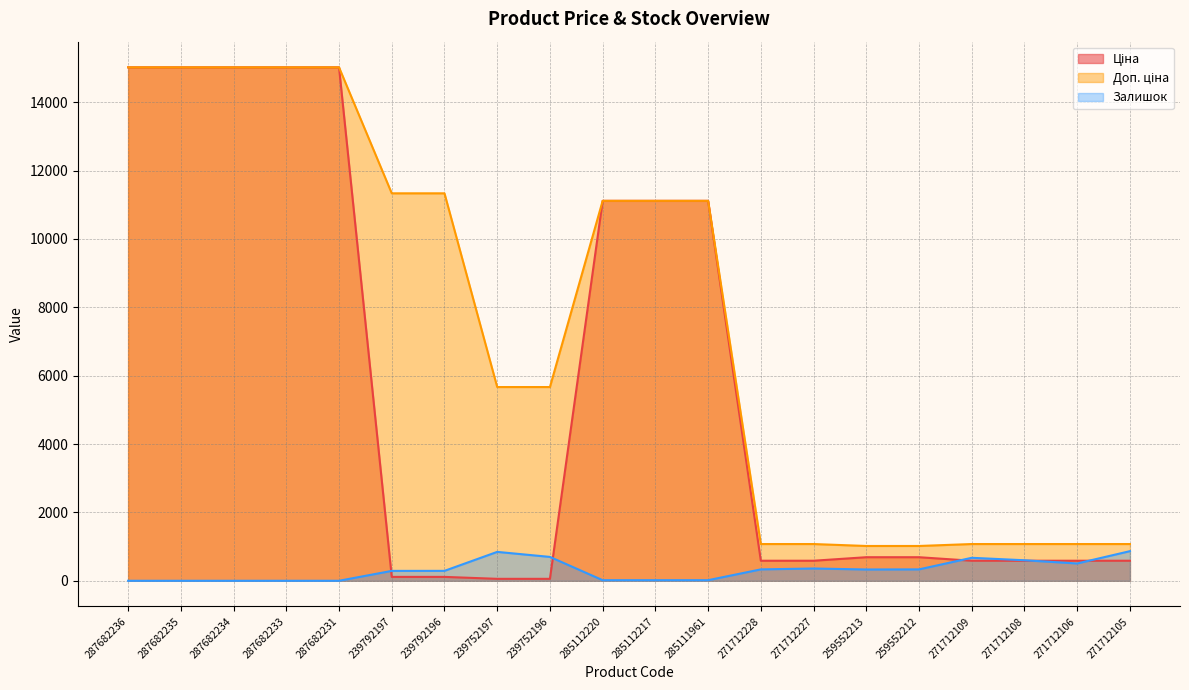

True or false: Залишок and Доп. ціна intersect in this chart.

False